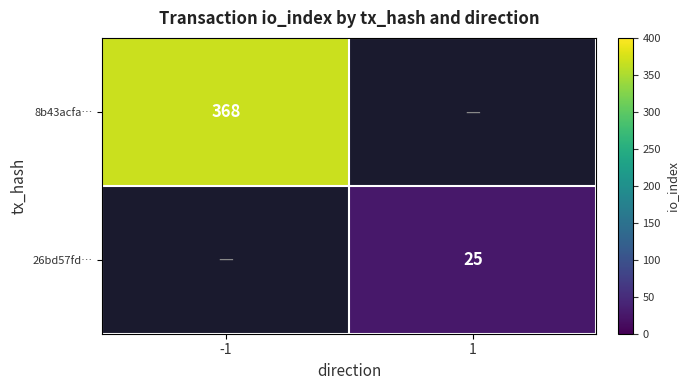

Is it true that 8b43acfa… equals 642 at -1?

False